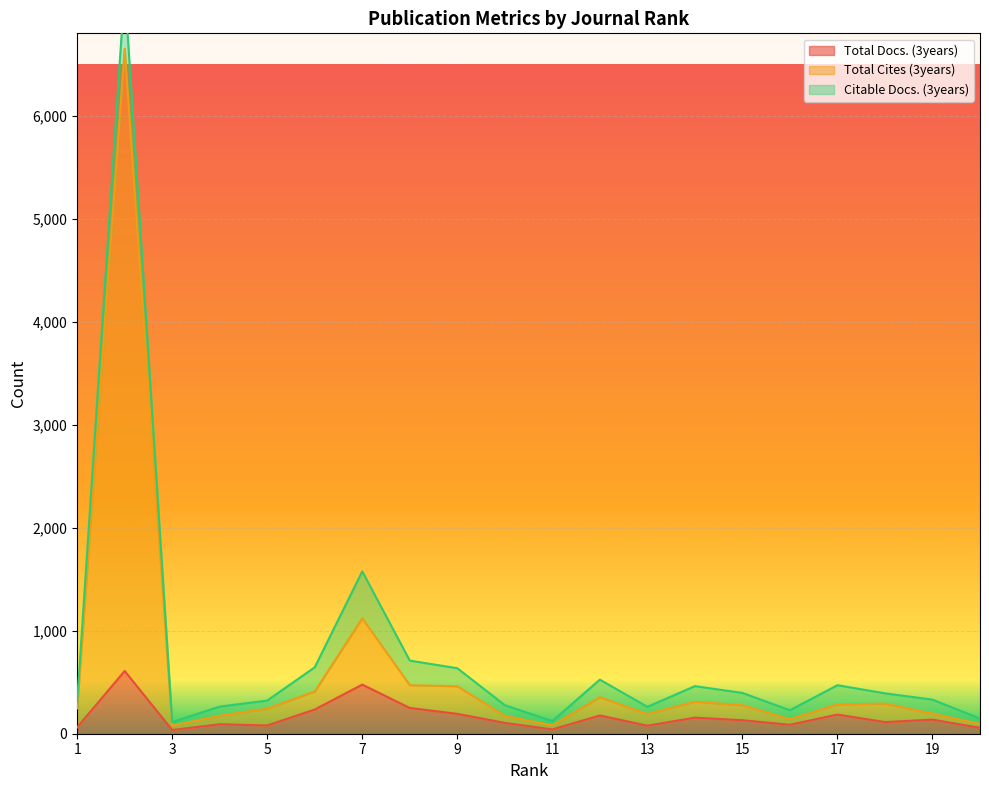

What is the average value of the Total Cites (3years) series?

613